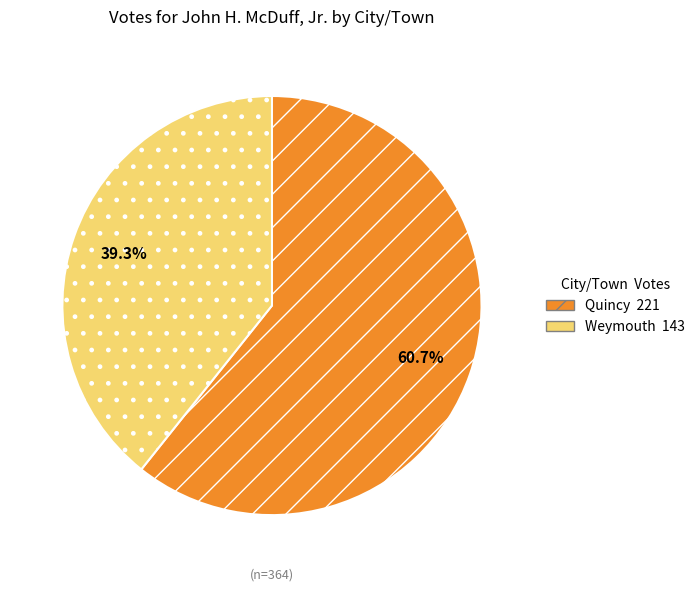

What is the majority slice?

Quincy